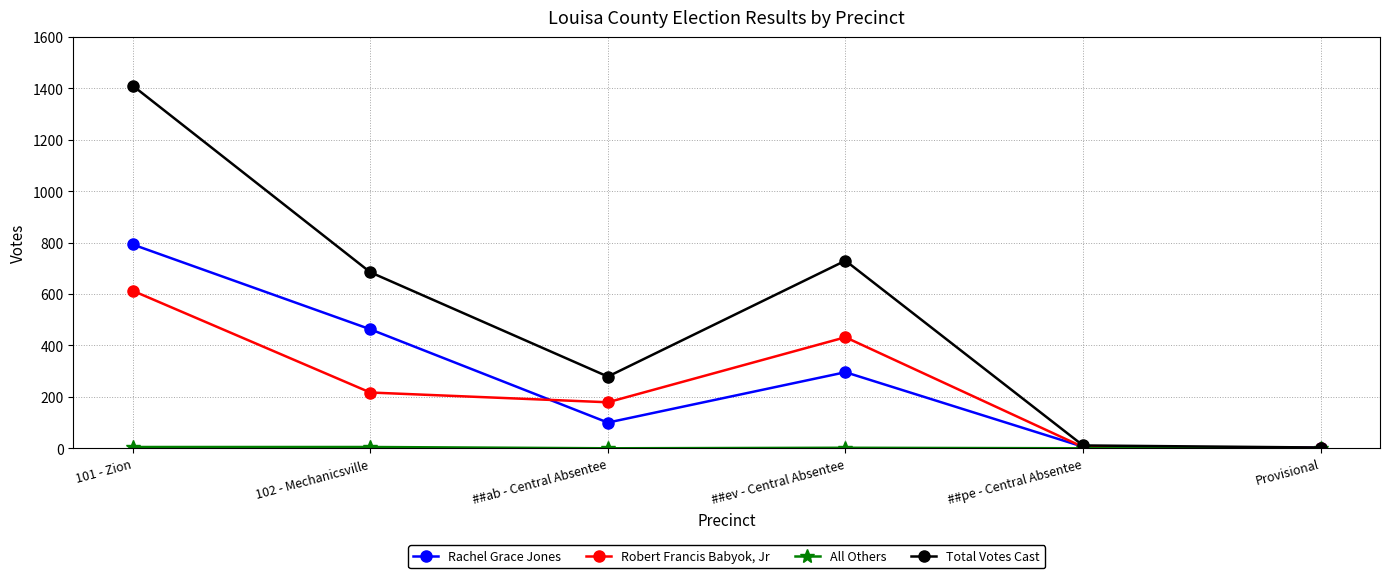

What is the difference between the highest and lowest values at ##ev - Central Absentee?

728